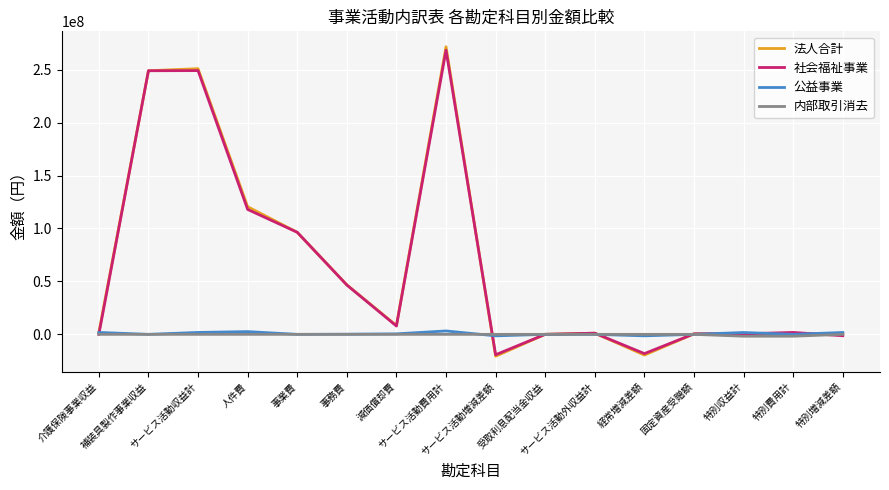

Which series has the largest range (max minus min)?

法人合計